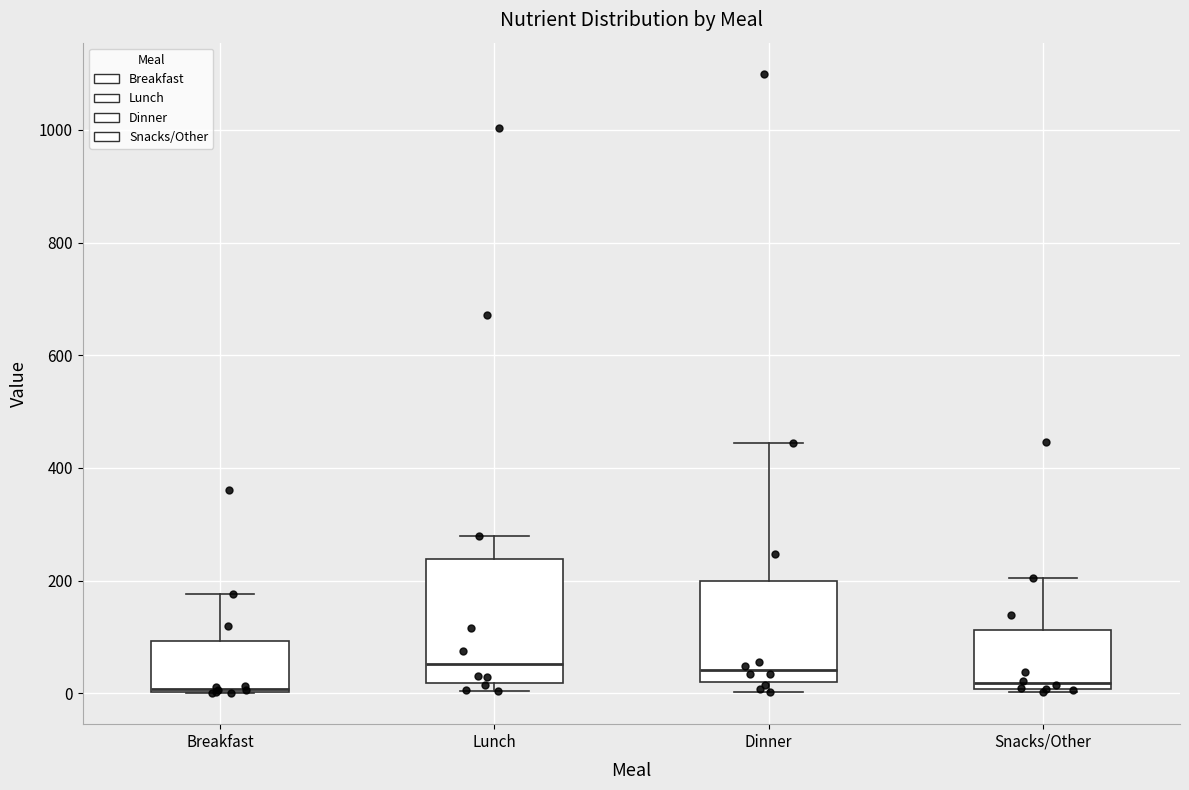

Which box is the tallest, from its lower edge to its upper edge?

Lunch